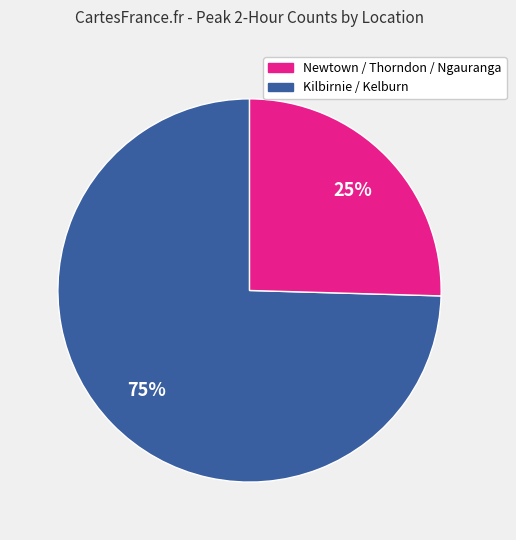

To the nearest percent, what is the average slice percentage?

50%